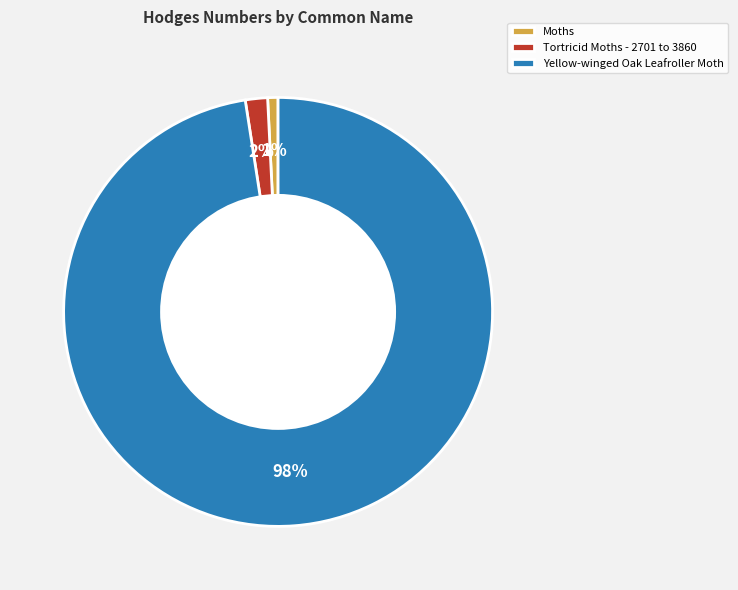

How many slices are in this pie chart?

3